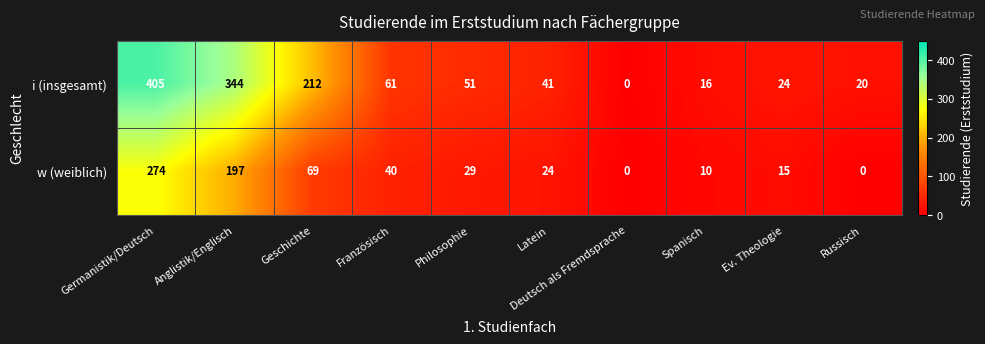

Rank the series by their maximum value, from lowest to highest.

w (weiblich), i (insgesamt)